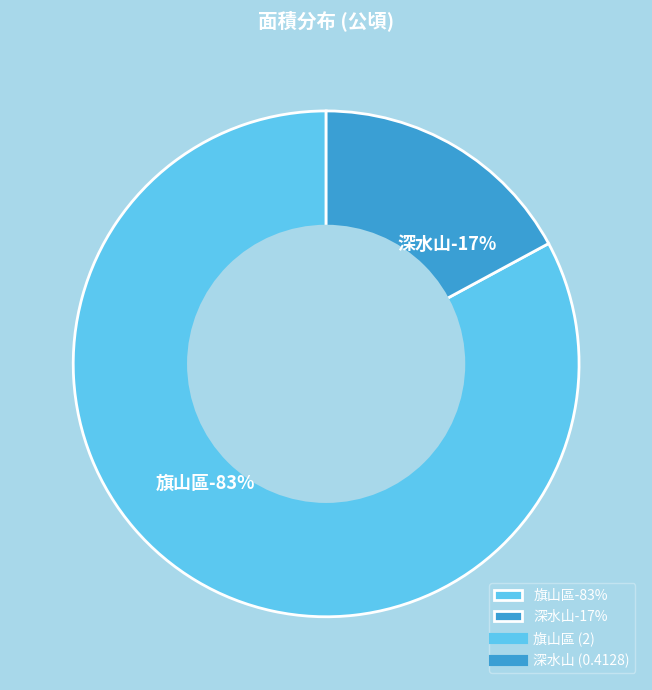

What percentage is the 旗山區 slice, to the nearest percent?

83%